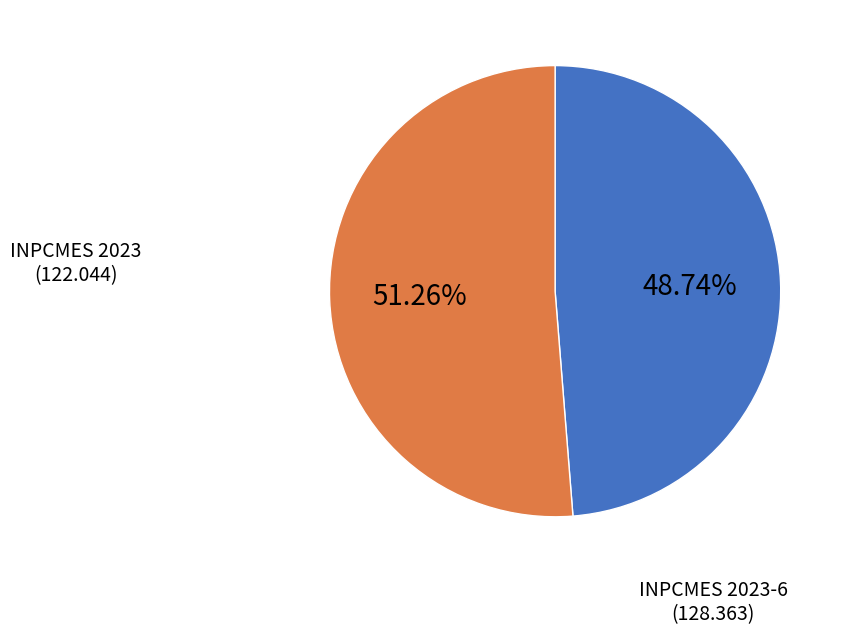

Does any single category account for the majority?

Yes